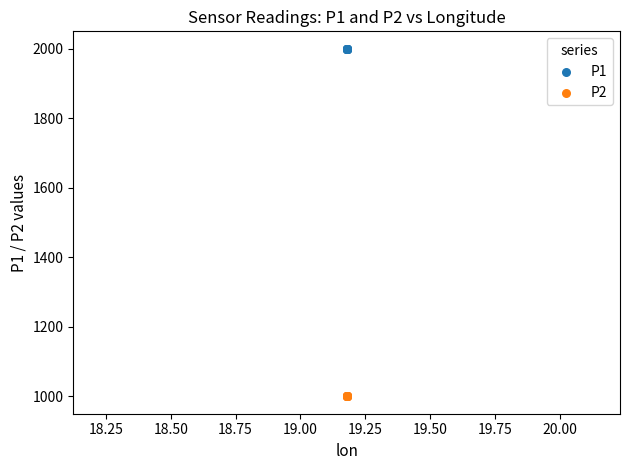

Which series contains the highest Y value?

P1